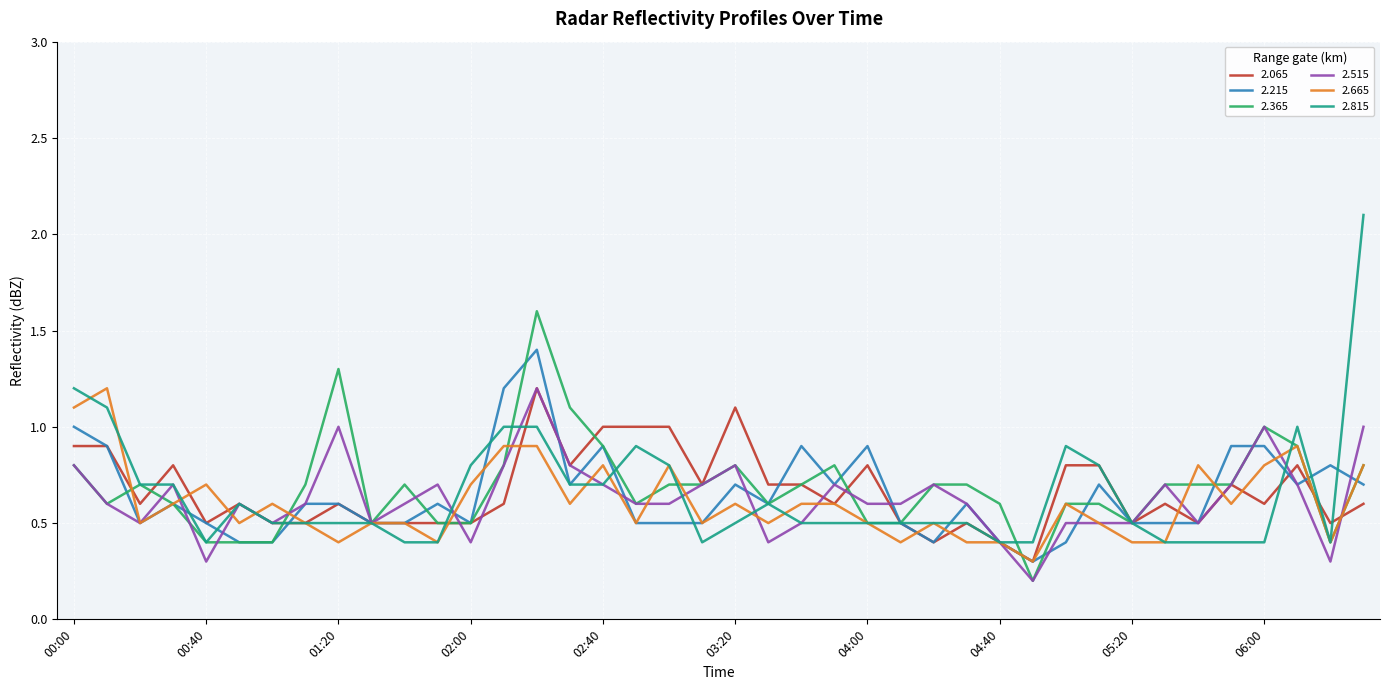

What is the maximum value shown in the chart?

2.1